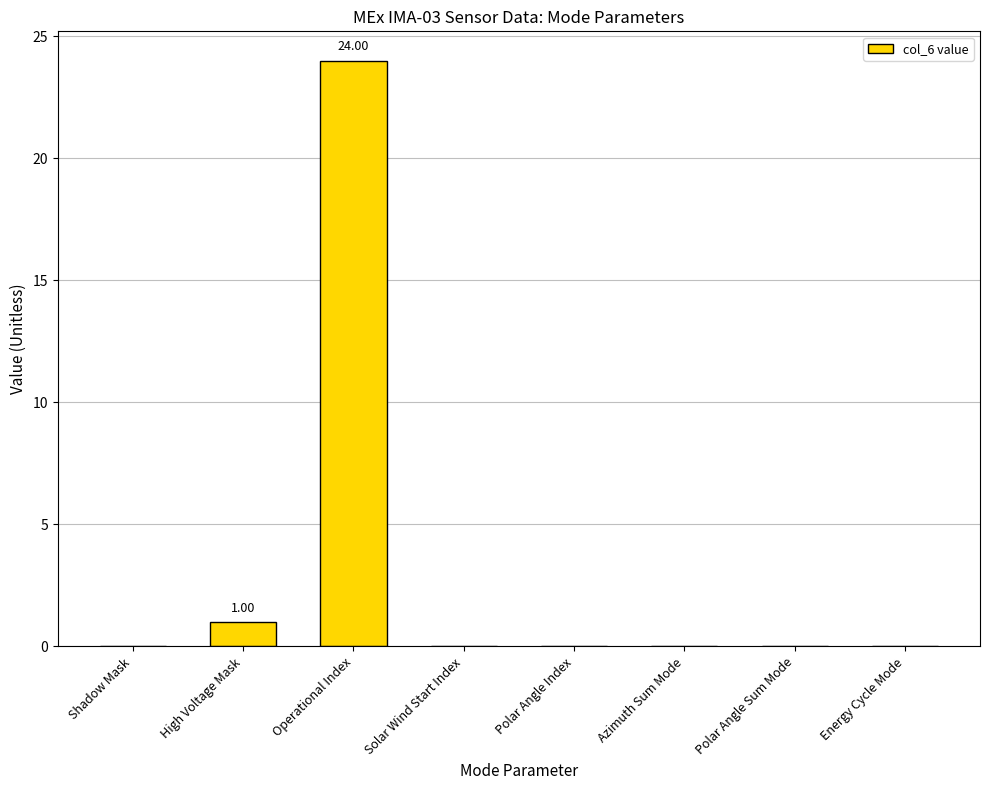

Which label corresponds to the largest value in the chart?

Operational Index